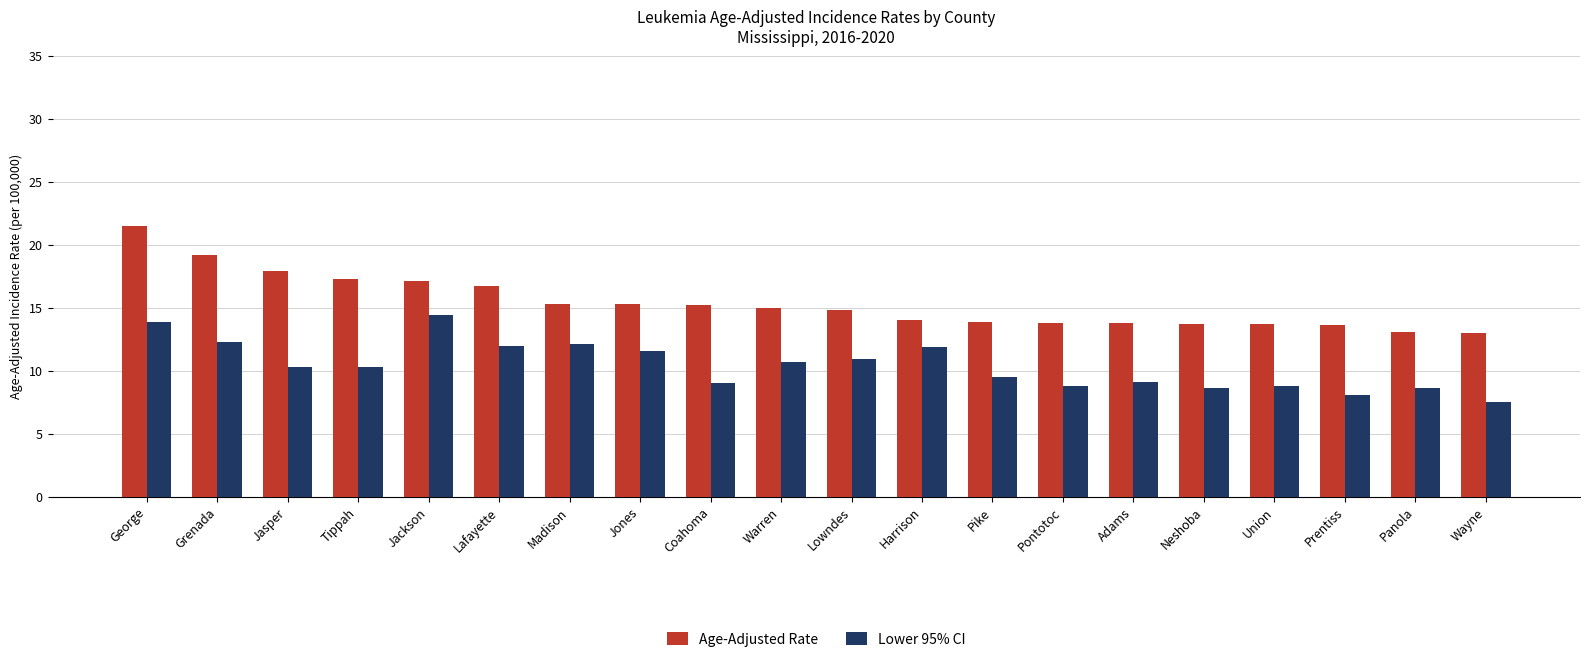

Which category has the lowest value across all series?

Wayne